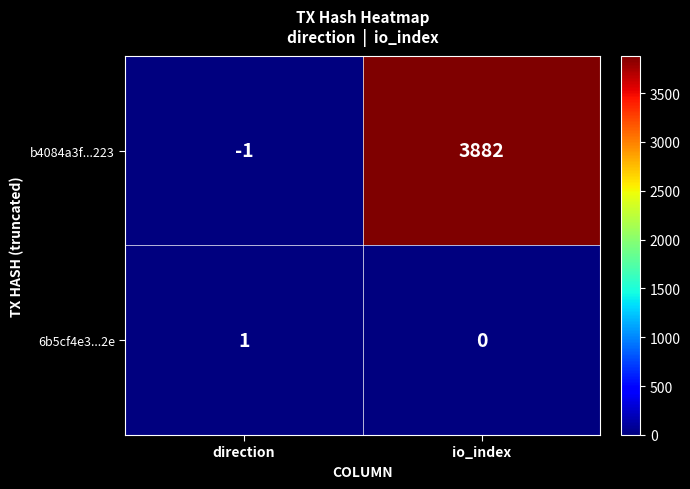

How many data points does each series have?

2